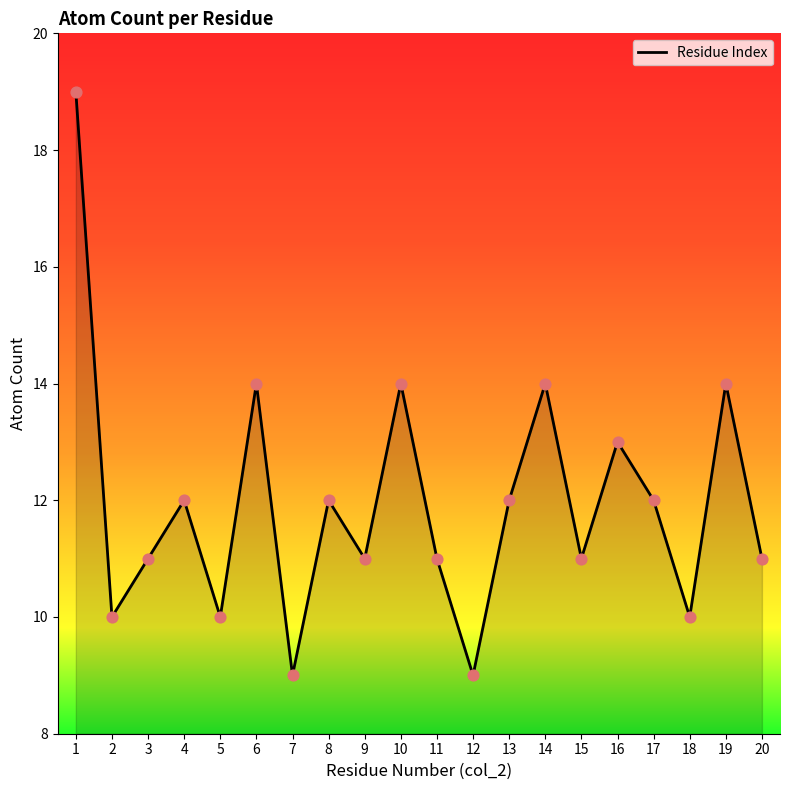

What is the ratio of the value at 2 to the value at 9?

0.9